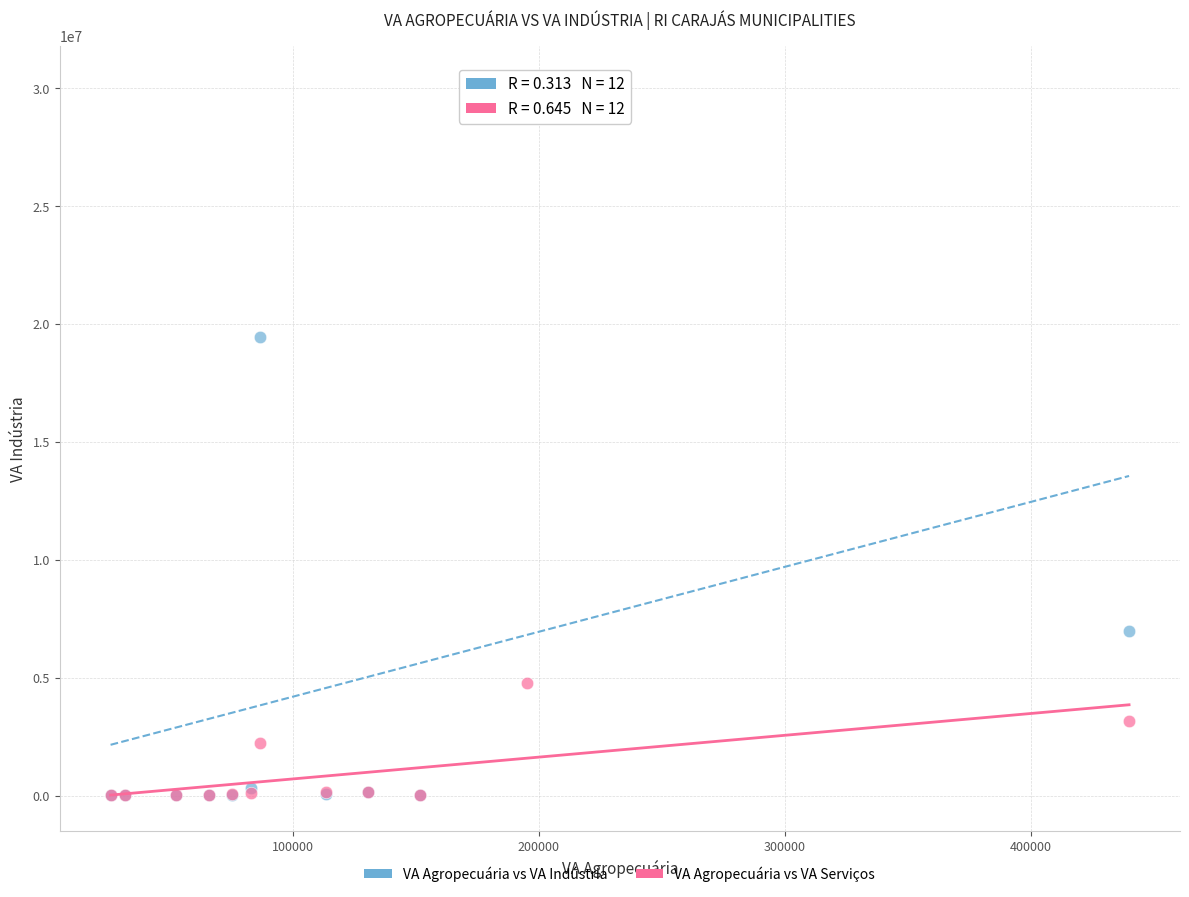

Across all series, what Y value is closest to 15136158?

19434709.3